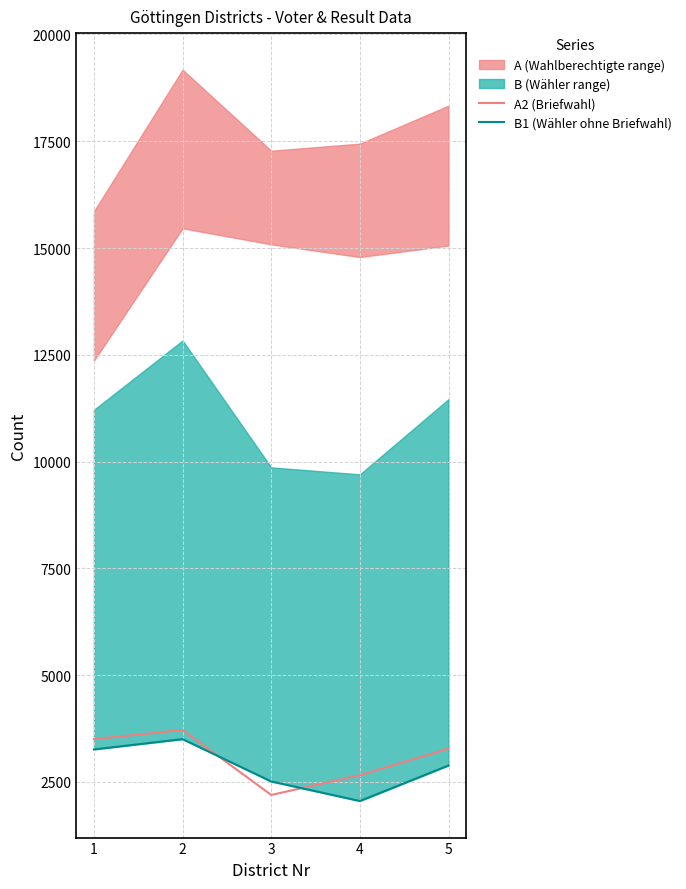

What is the value of the B1 (Wähler ohne Briefwahl) point at the 1st from the left?

3258